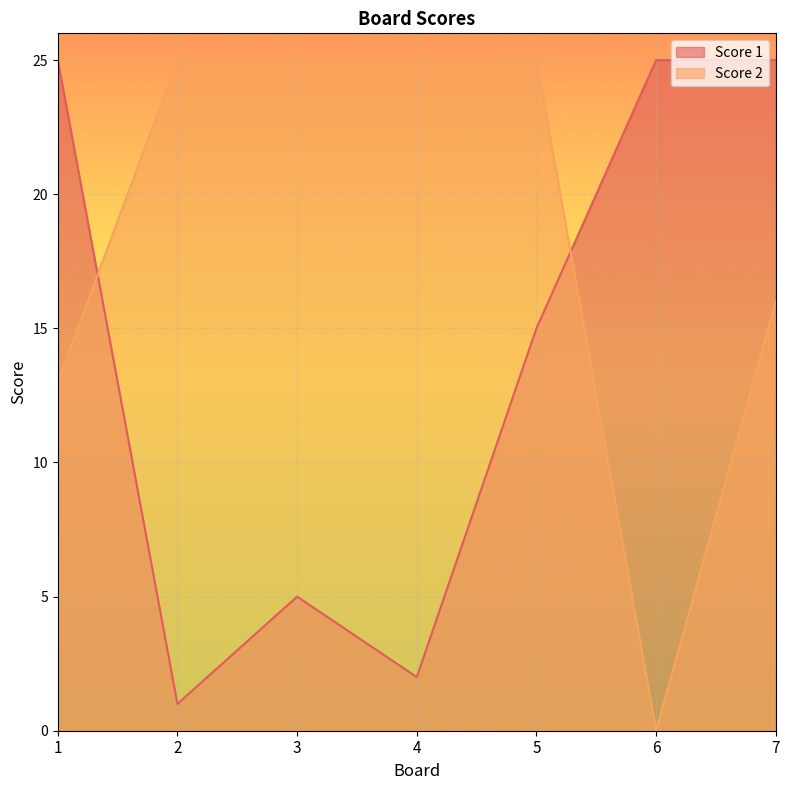

Is it true that Score 1 equals 25 at 6?

True